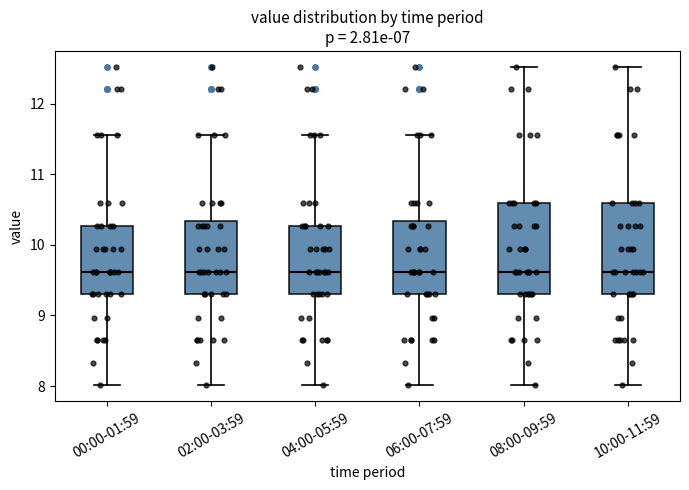

Where does the lower whisker of the box for 10:00-11:59 end on the y-axis? The values are not printed on the chart, so give them approximately, as read against the axis.

8.0